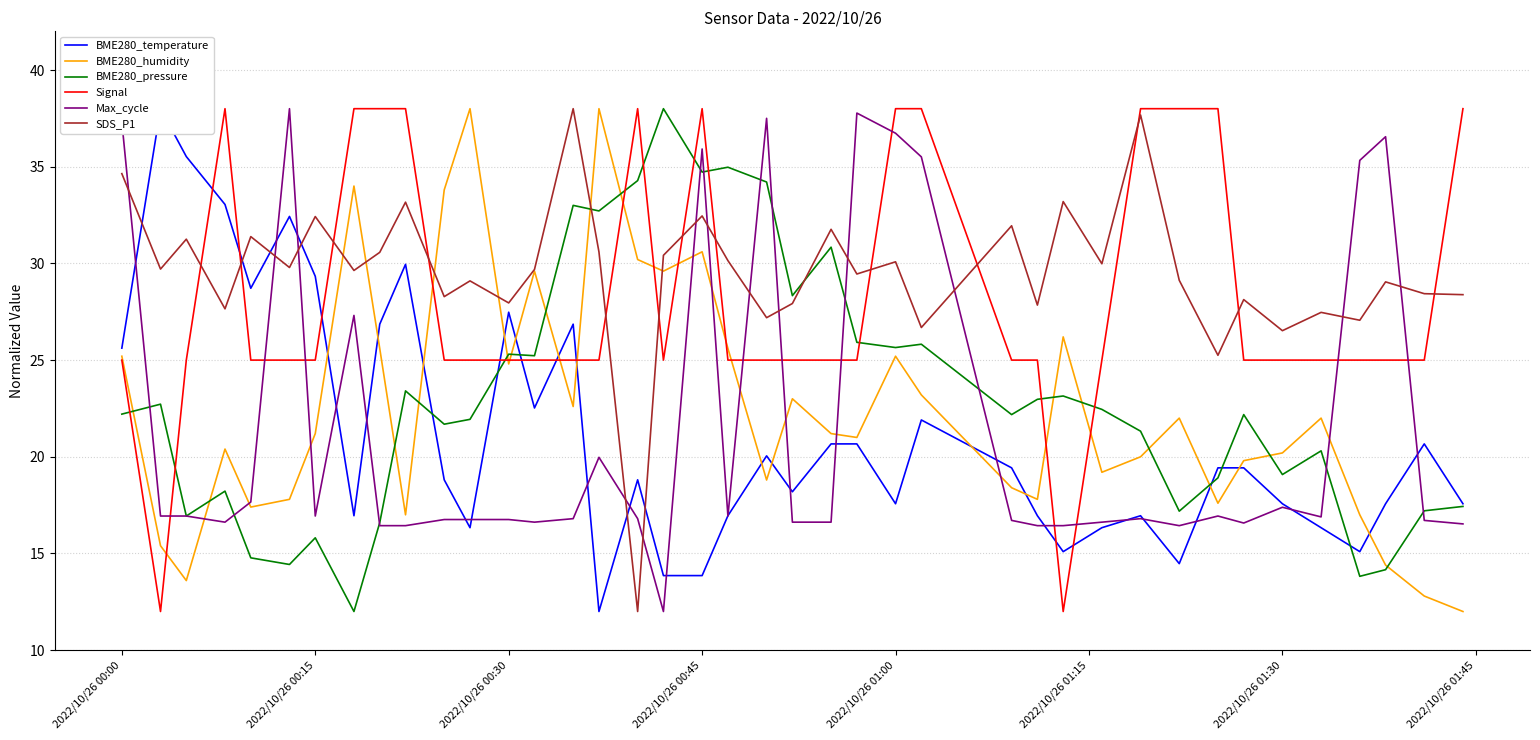

Is it true that Signal equals 20.4 at 2022/10/26 01:00?

False